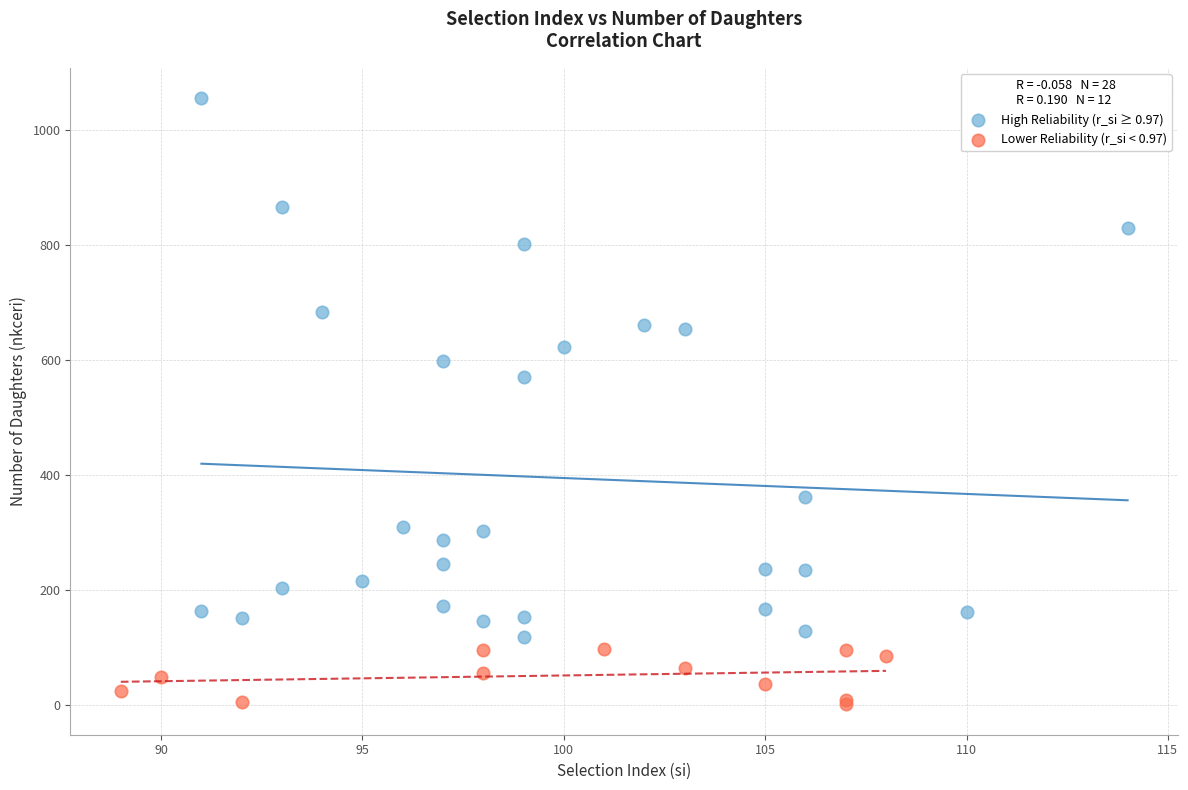

Which series reaches the minimum Y coordinate?

Lower Reliability (r_si < 0.97)